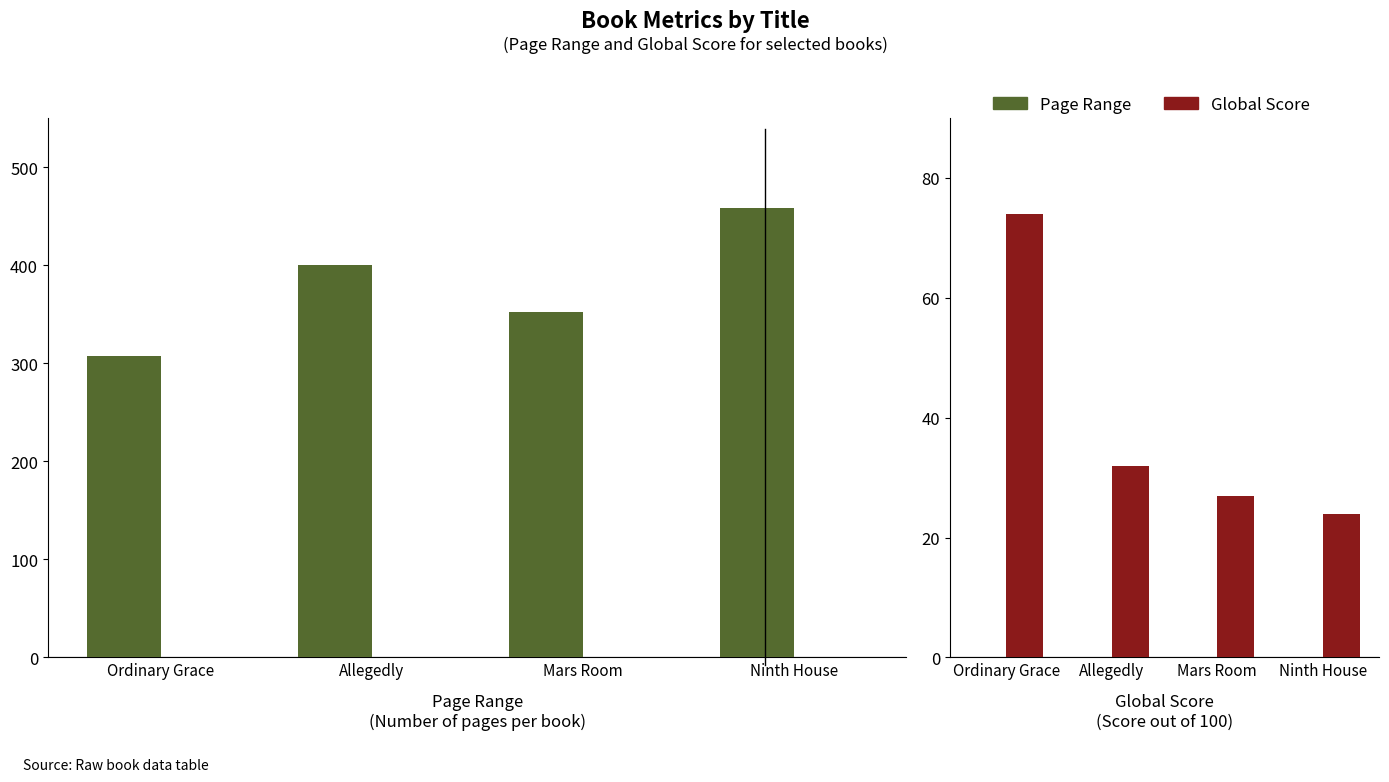

True or false: Page Range has a value of 0 at Ordinary Grace.

True